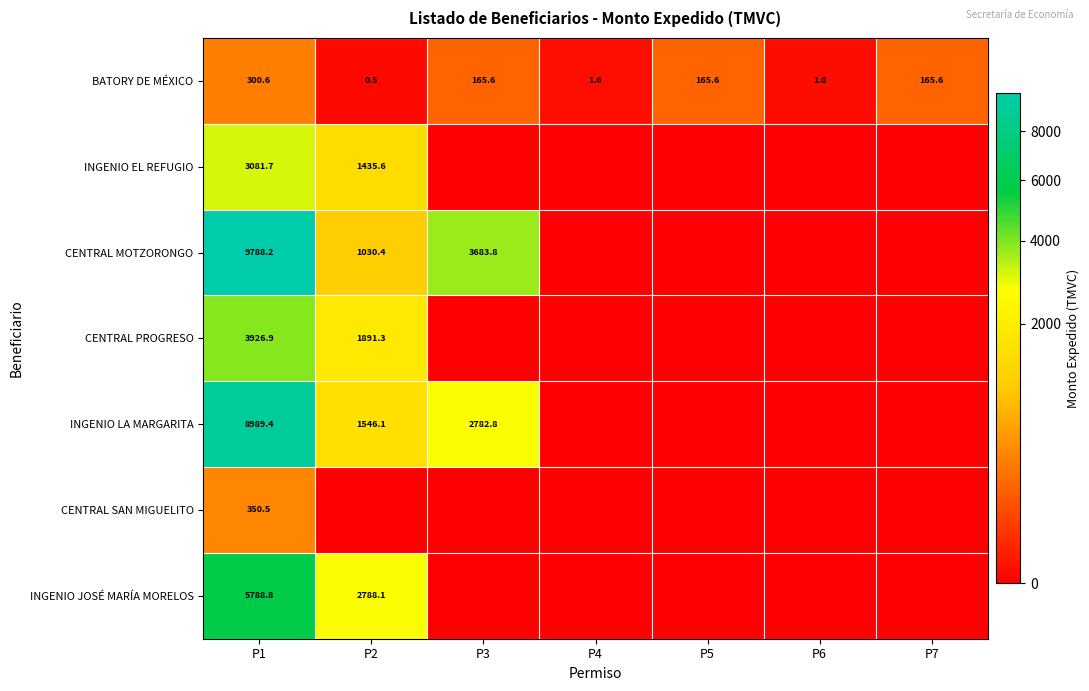

Rank the series at P1 from lowest to highest value.

BATORY DE MÉXICO, CENTRAL SAN MIGUELITO, INGENIO EL REFUGIO, CENTRAL PROGRESO, INGENIO JOSÉ MARÍA MORELOS, INGENIO LA MARGARITA, CENTRAL MOTZORONGO